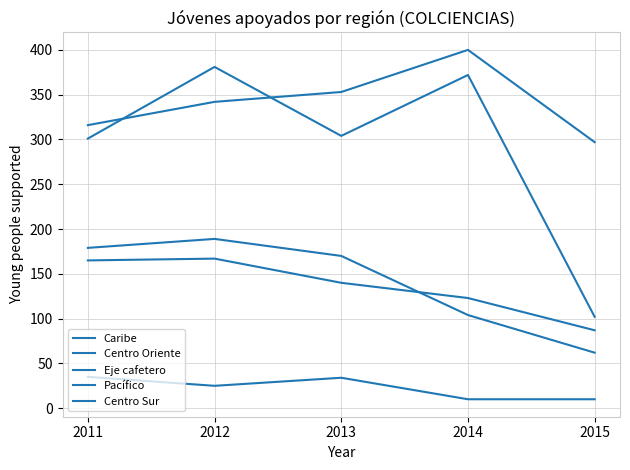

At how many categories does at least one series exceed 74?

5